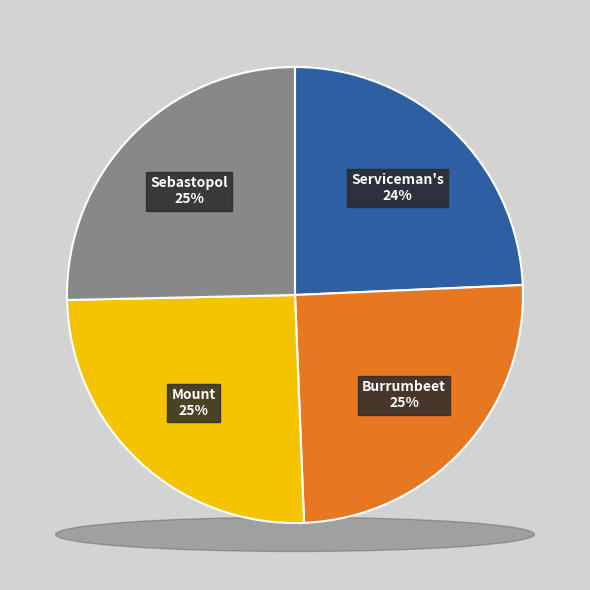

Between Burrumbeet Soldiers Memorial Hall and Mount Clear Memorial Hall, which is larger?

Mount Clear Memorial Hall